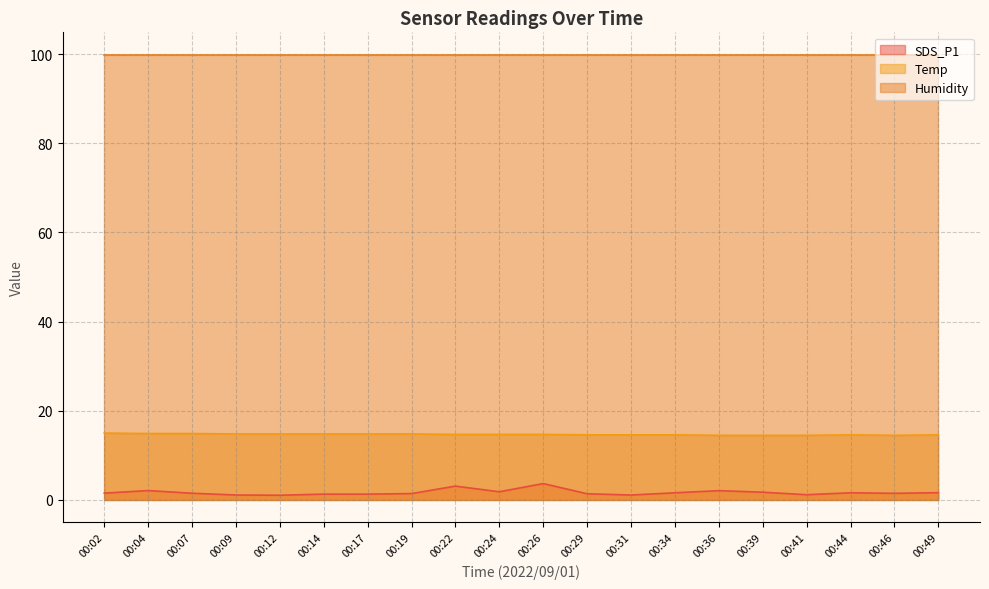

What are all the series names shown in the legend?

SDS_P1, Temp, Humidity